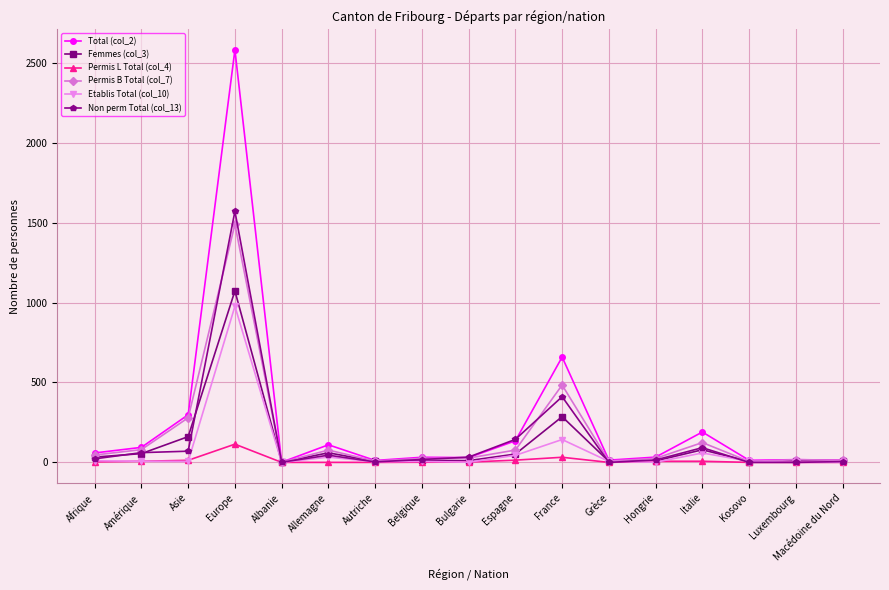

What is the total value across all series at France?

2015